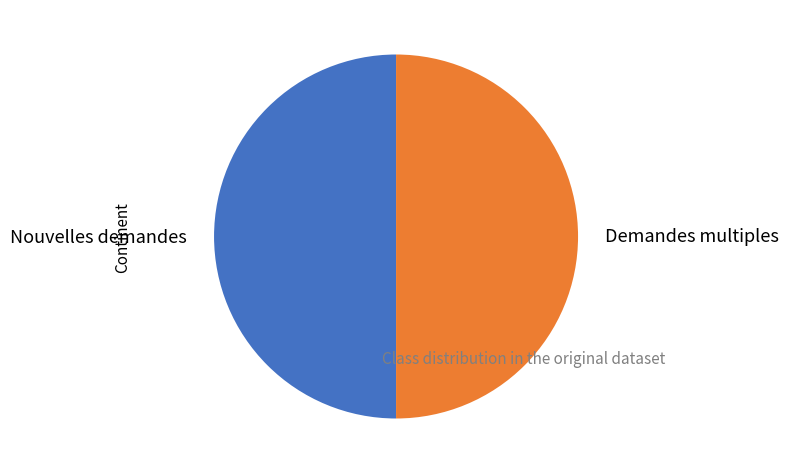

Is it true that Nouvelles demandes is 50% of the pie?

True